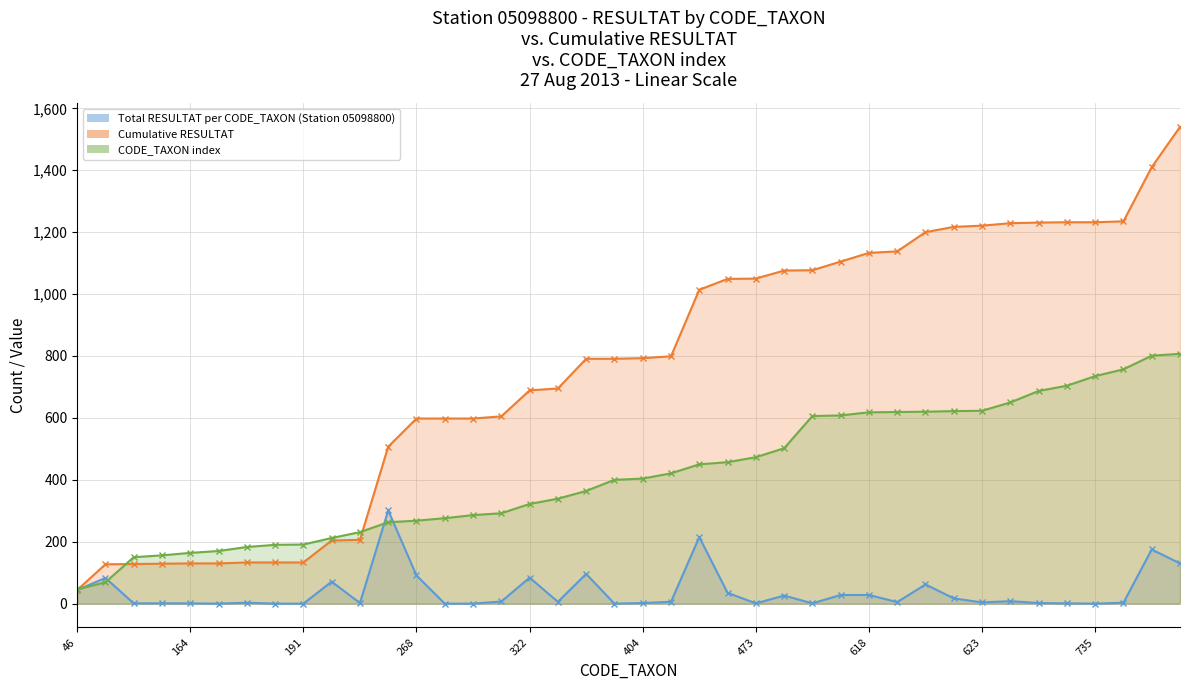

Which series ends up on top after the final intersection of Cumulative RESULTAT and CODE_TAXON index?

Cumulative RESULTAT